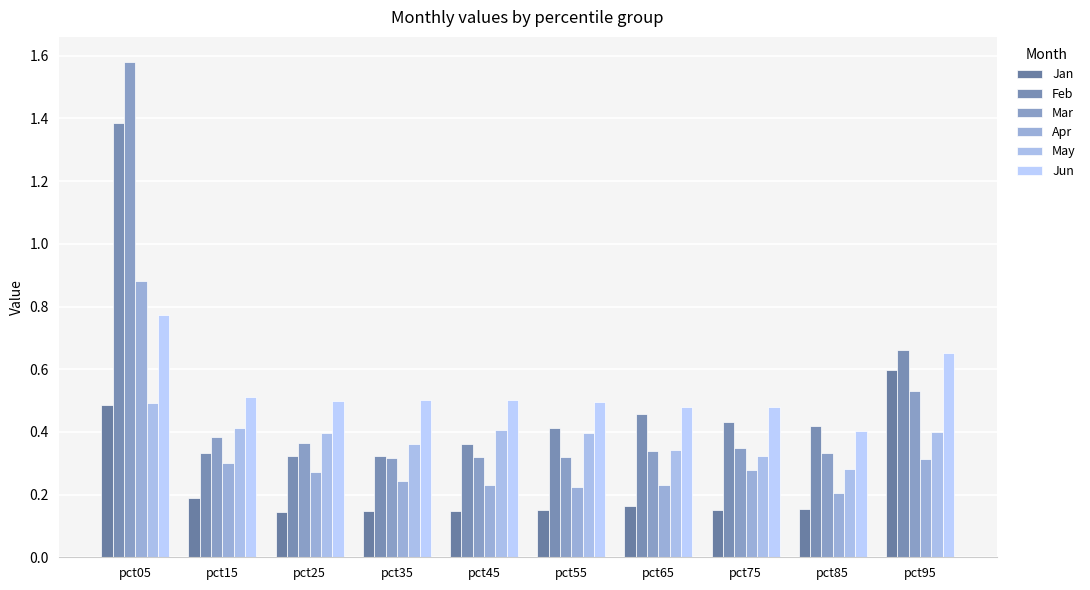

What is the value of the Mar bar at the 9th from the left?

0.3